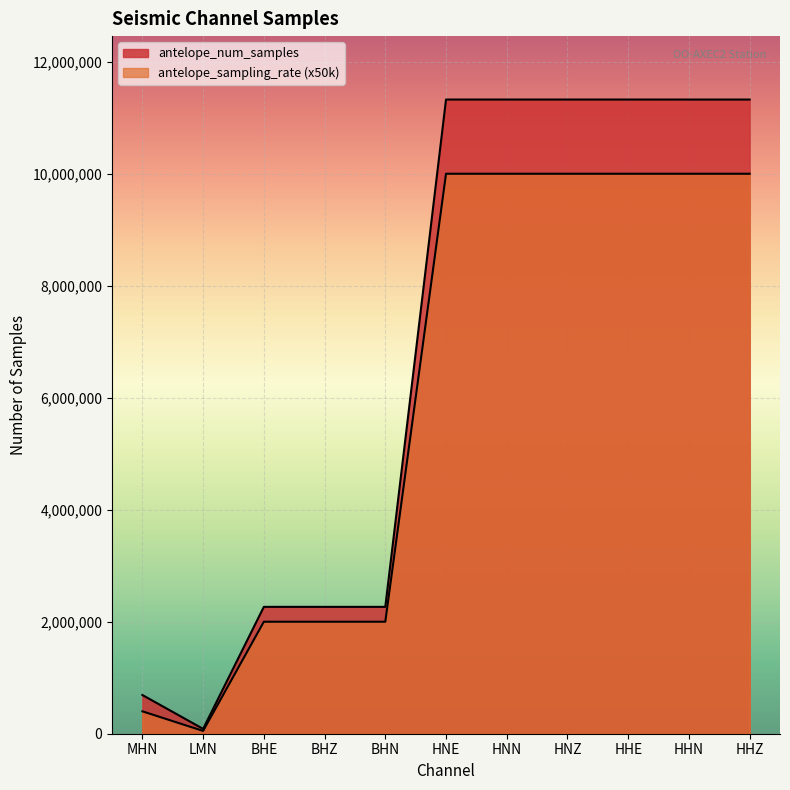

What is the minimum value shown in the chart?

86400